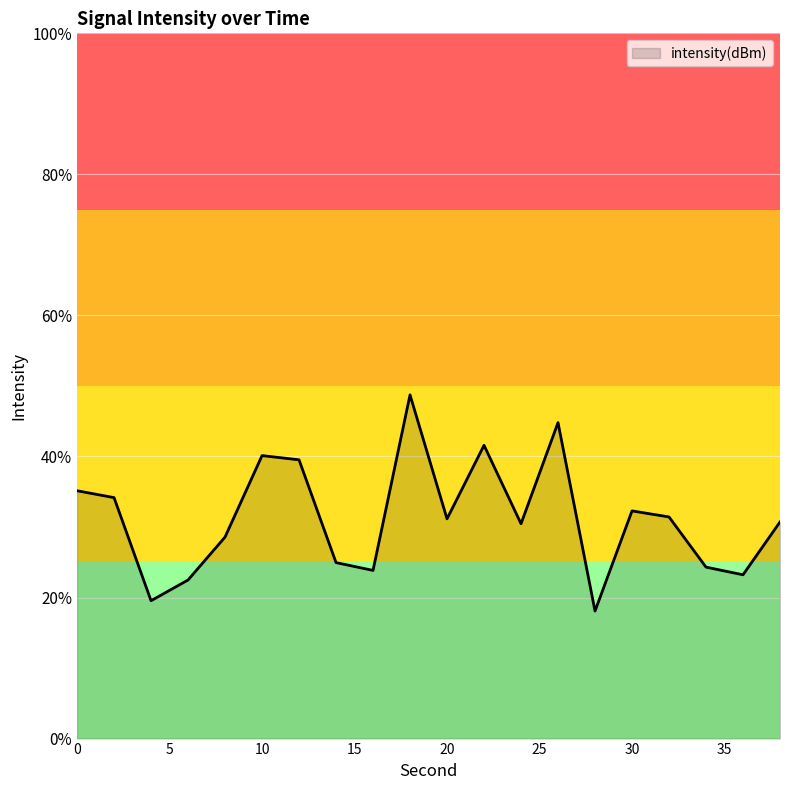

Reading right to left, what are all the values shown in this chart?

38=-133.9	36=-135.4	34=-135.1	32=-133.7	30=-133.5	28=-136.4	26=-131.0	24=-133.9	22=-131.7	20=-133.8	18=-130.3	16=-135.2	14=-135.0	12=-132.1	10=-132.0	8=-134.3	6=-135.5	4=-136.1	2=-133.2	0=-133.0